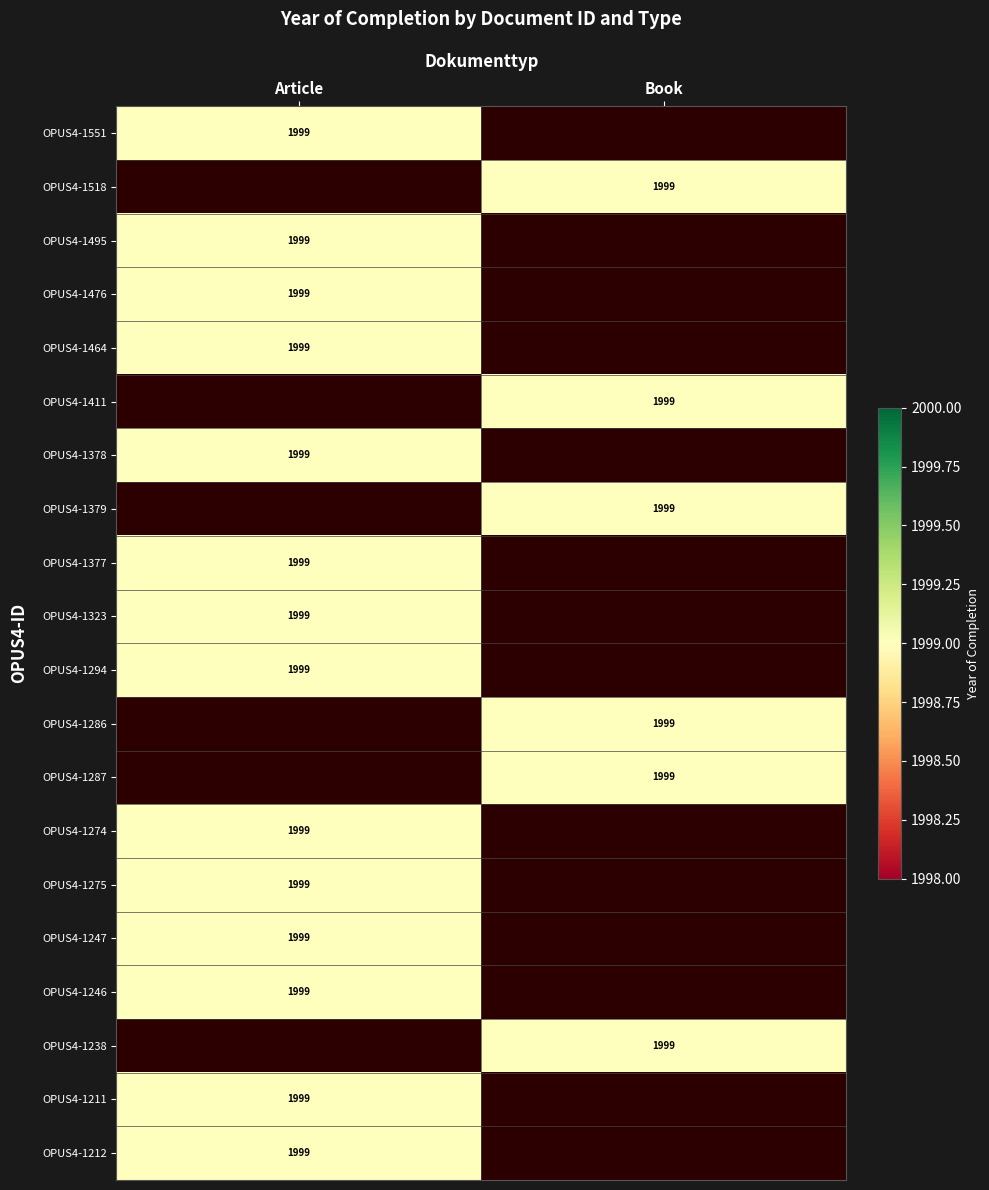

Which category has the highest value in the OPUS4-1377 series?

Article